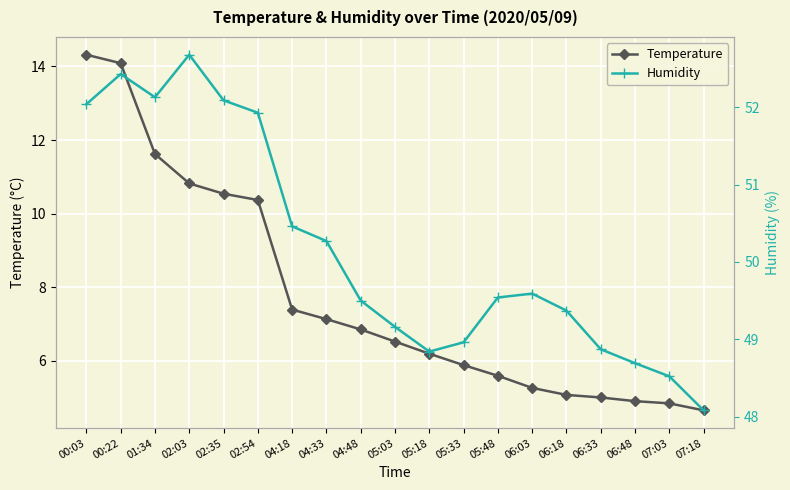

At which category does the chart reach its minimum across all series?

07:18